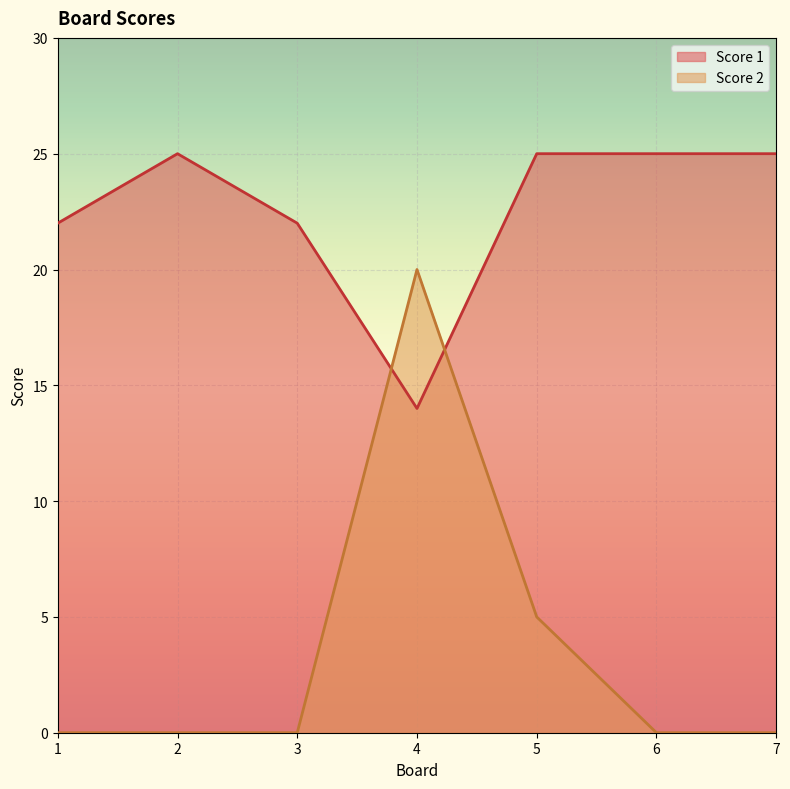

True or false: Score 1 has a value of 25 at 5.

True